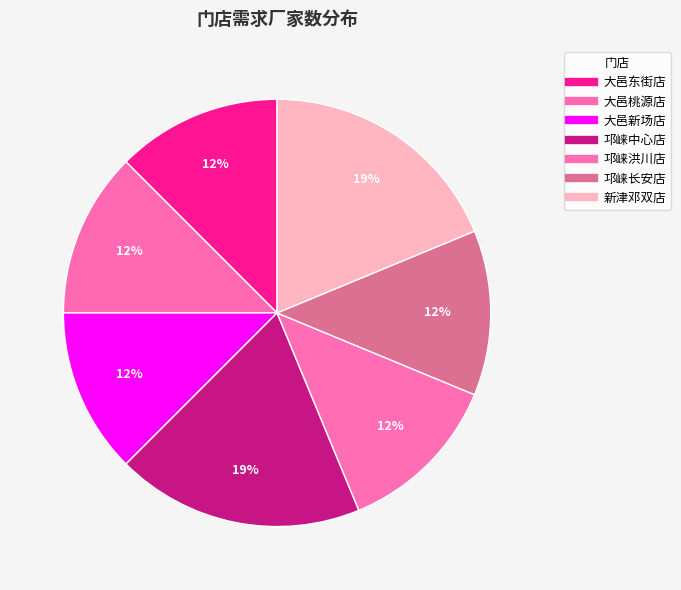

How many slices are in this pie chart?

7